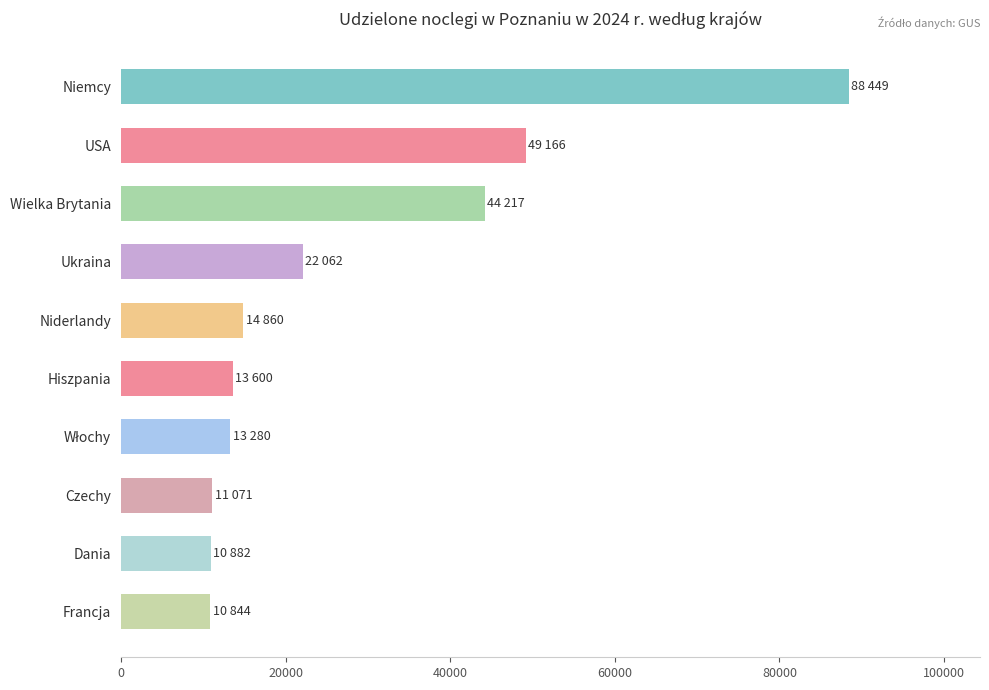

Between Dania and Niderlandy, which is larger?

Niderlandy